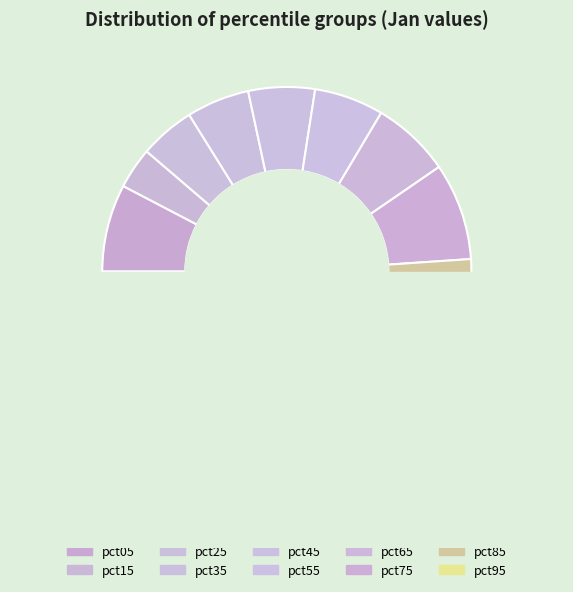

To the nearest percent, what is the difference between the pct55 and pct75 slice percentages?

2%